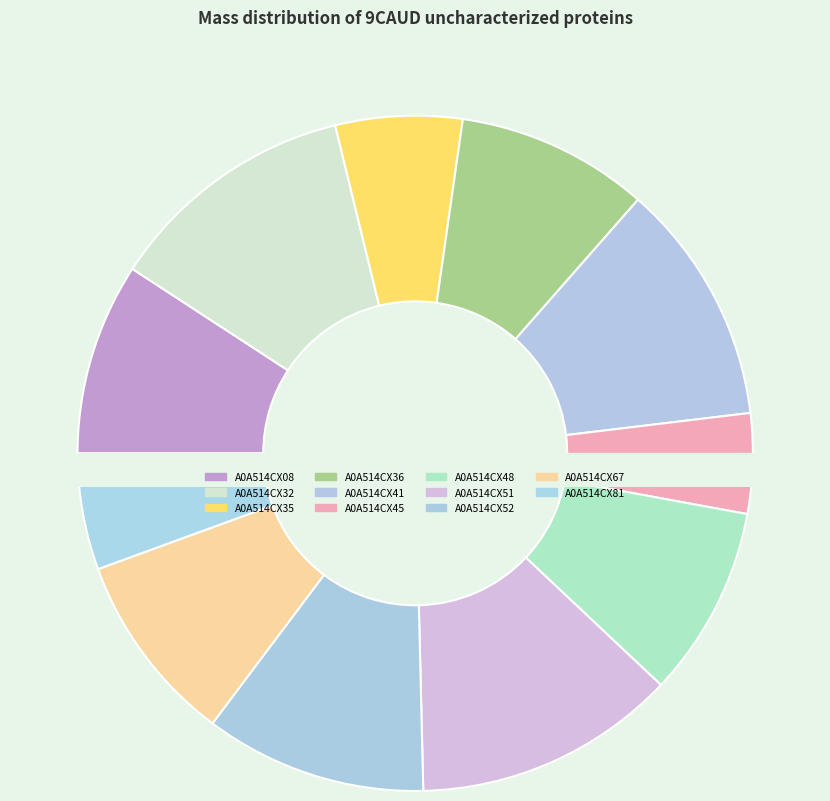

The A0A514CX41 slice represents 12% of the pie. True or false?

True